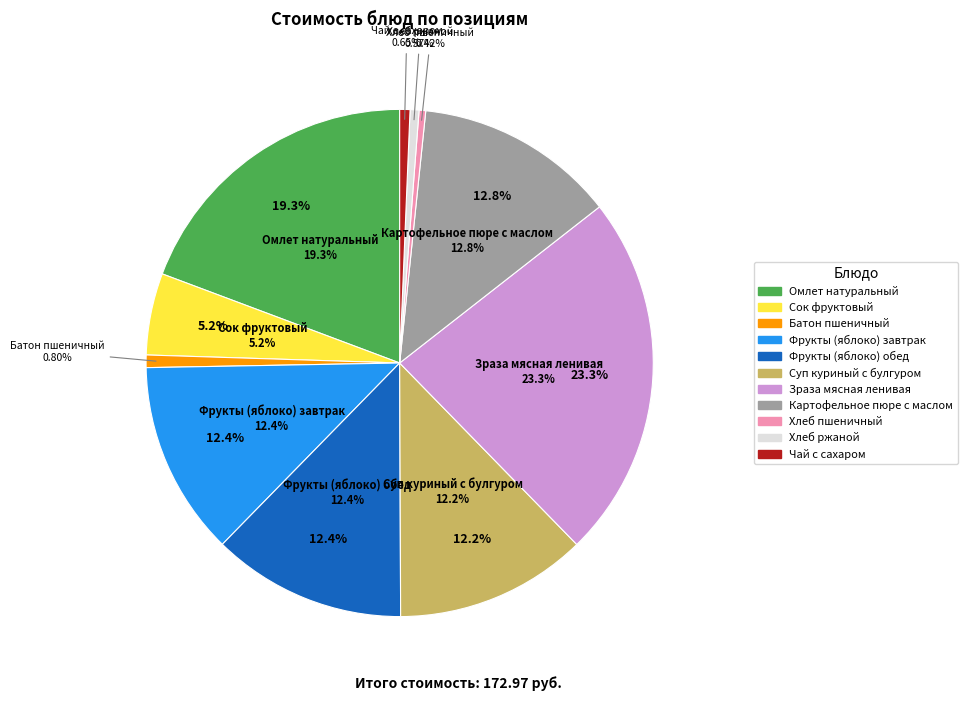

How many slices are in this pie chart?

11